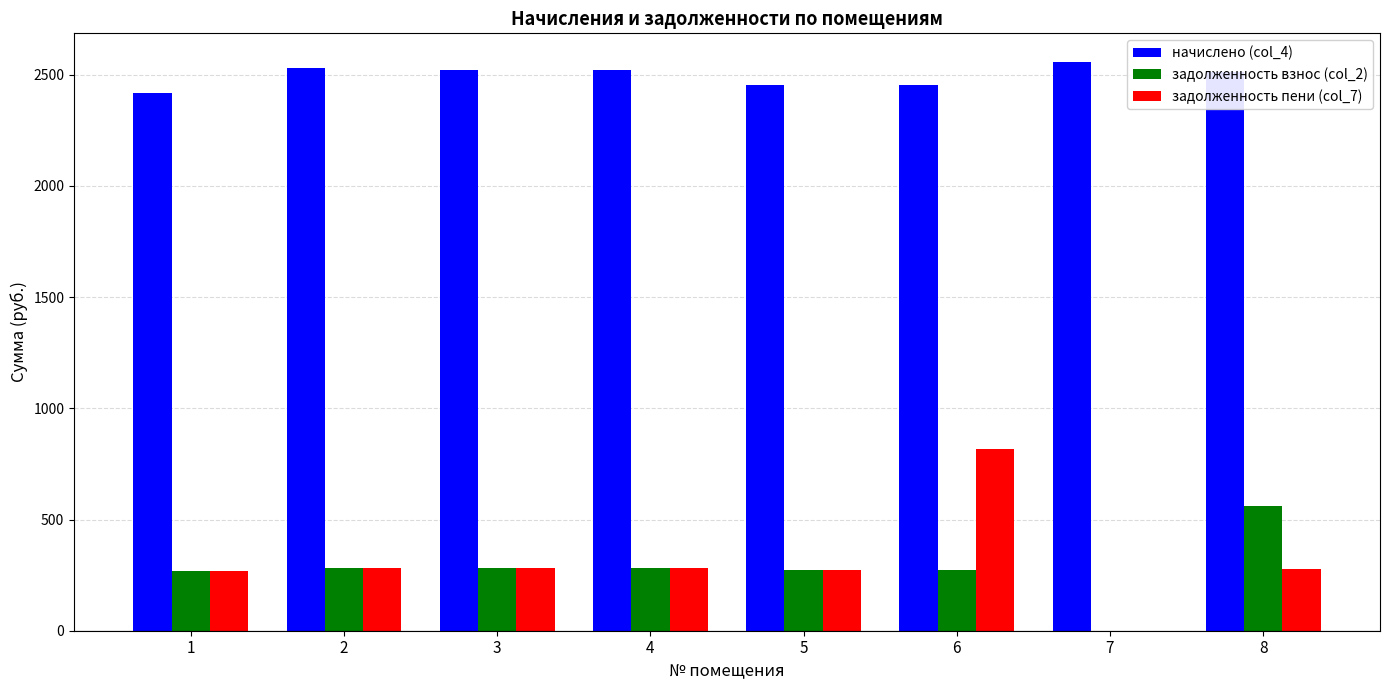

What is the average value of the задолженность взнос (col_2) series?

276.7